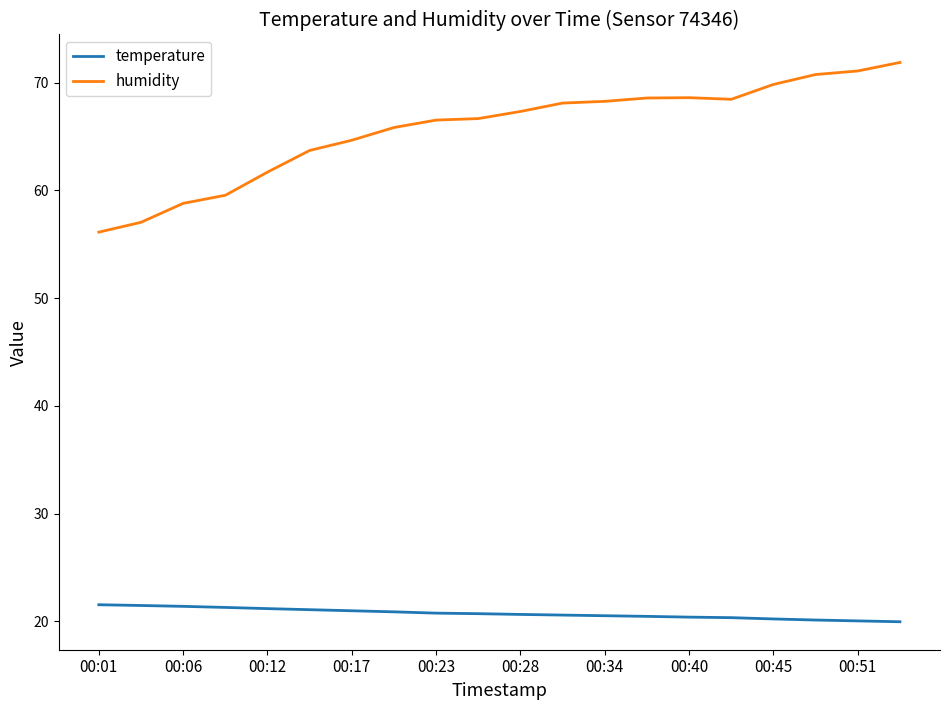

What is the minimum value for temperature?

20.0